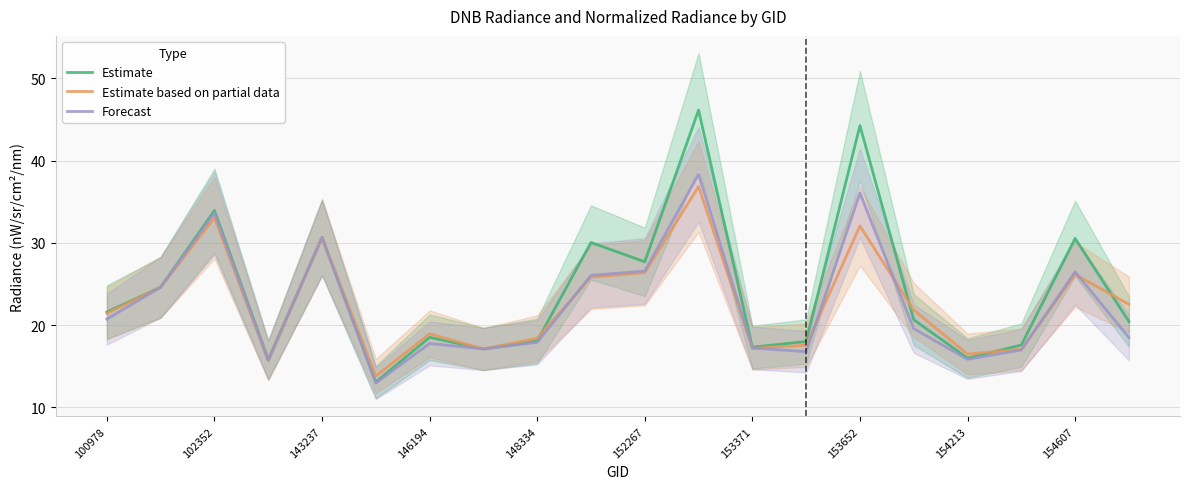

Is it true that Estimate equals 14.0 at 154607?

False